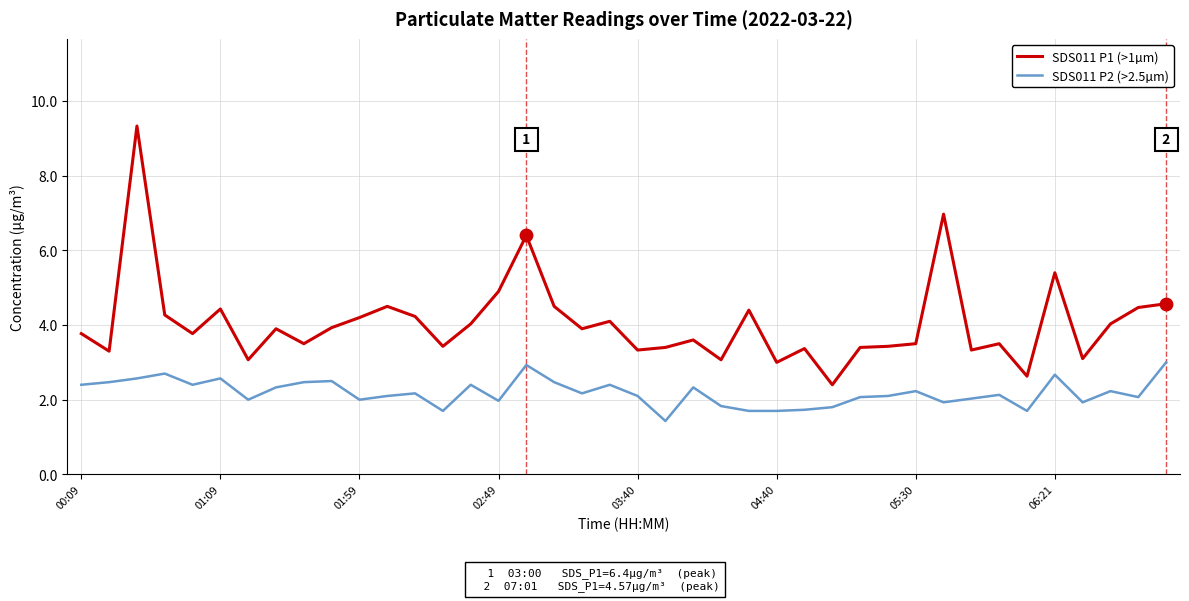

Which series has the largest total across all categories?

SDS011 P1 (>1µm)